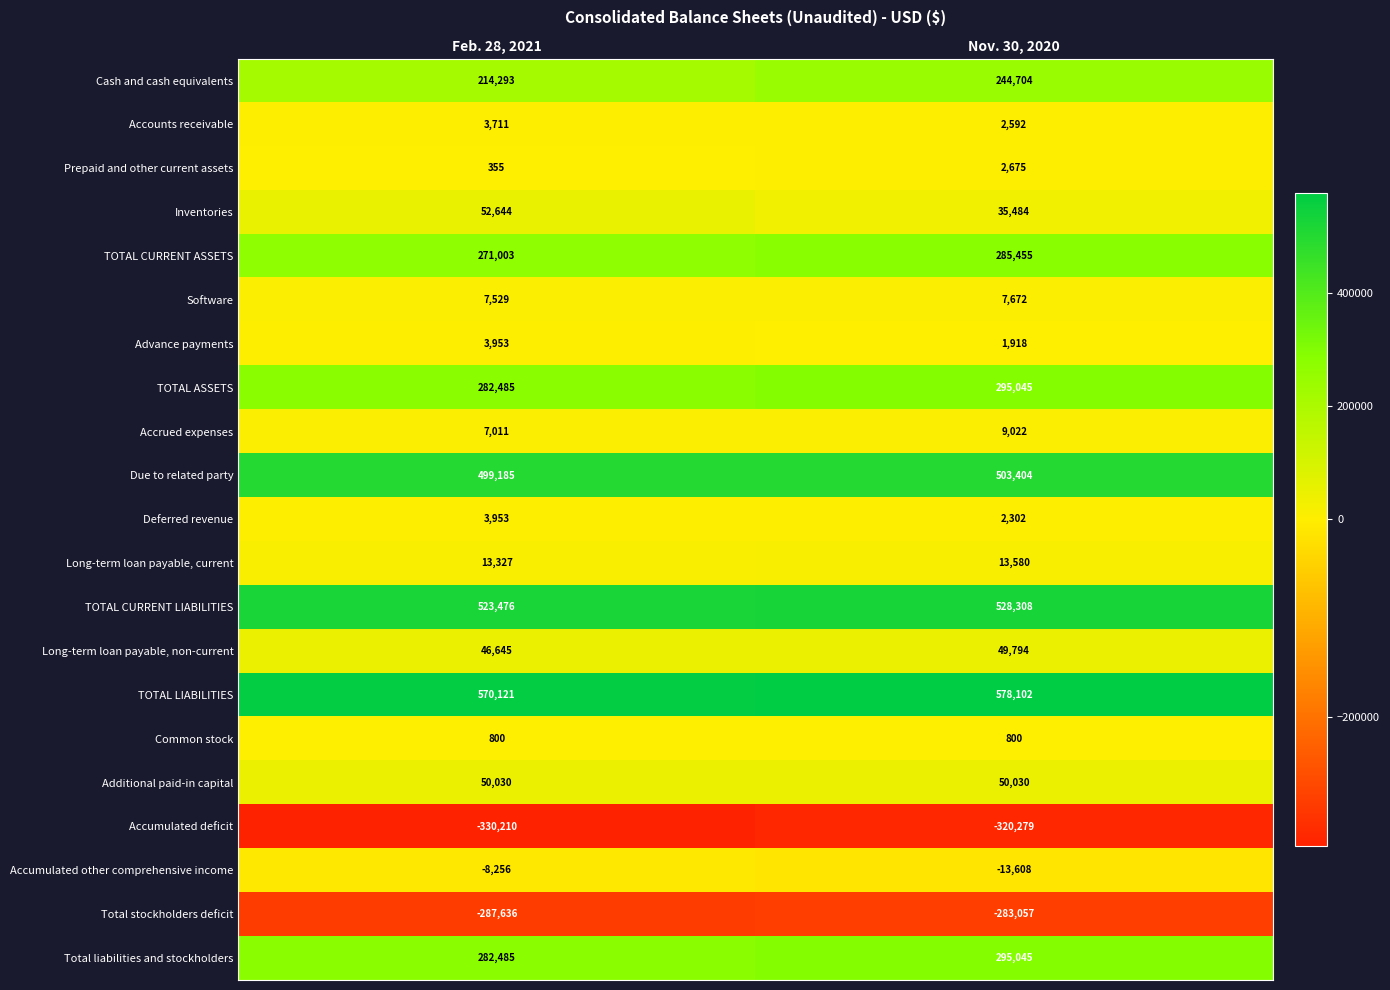

The value of Total stockholders deficit at Nov. 30, 2020 is -164719. True or false?

False